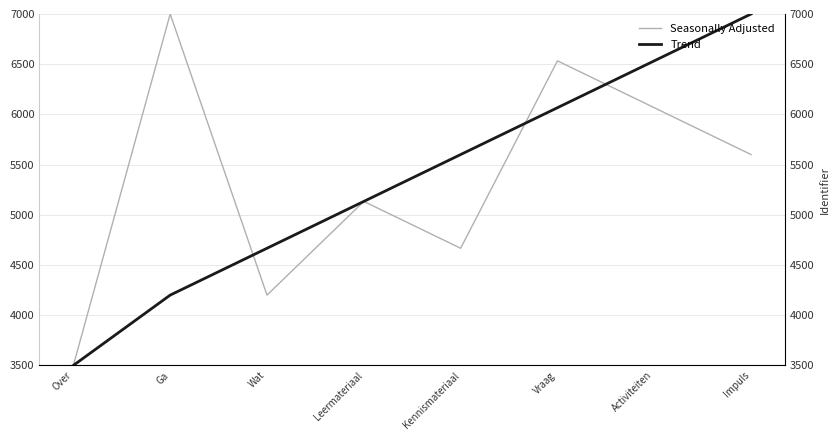

Which series changed the most between Over and Vraag?

Seasonally Adjusted